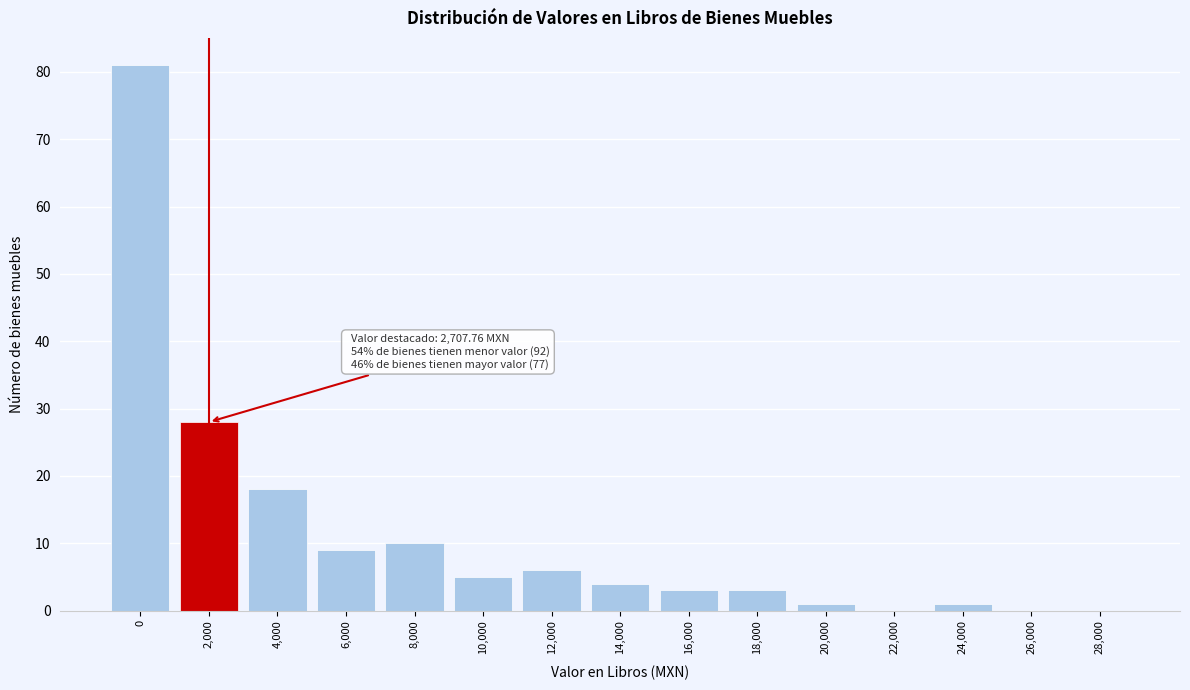

Reading left to right, extract all data points from this chart.

0=81	2,000=28	4,000=18	6,000=9	8,000=10	10,000=5	12,000=6	14,000=4	16,000=3	18,000=3	20,000=1	22,000=0	24,000=1	26,000=0	28,000=0